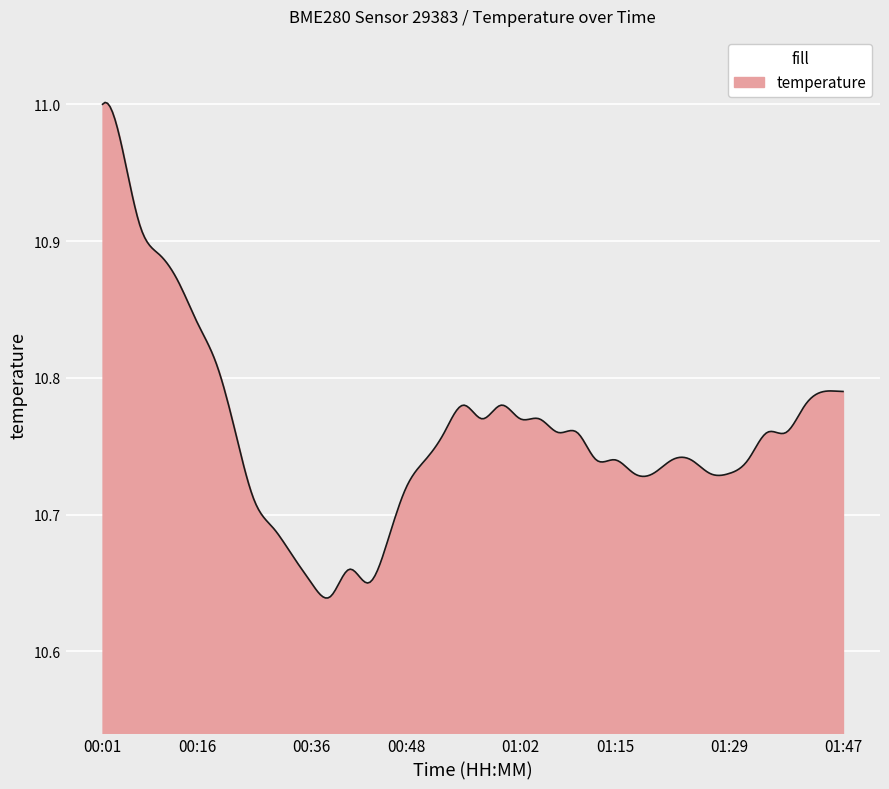

True or false: there are more than 0 points higher than both neighbors.

True